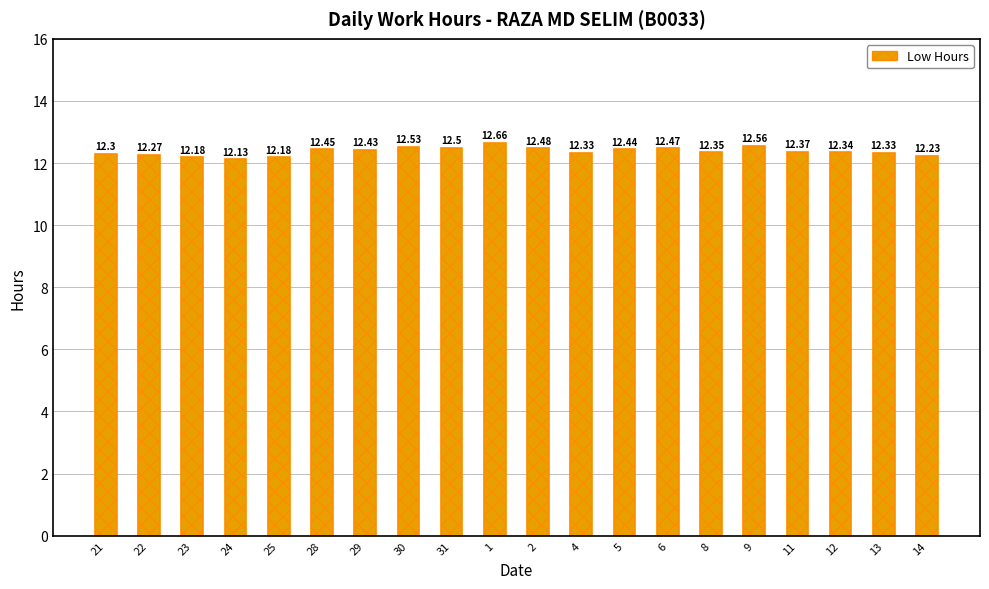

What is the sum of the values at 28 and 30?

25.0